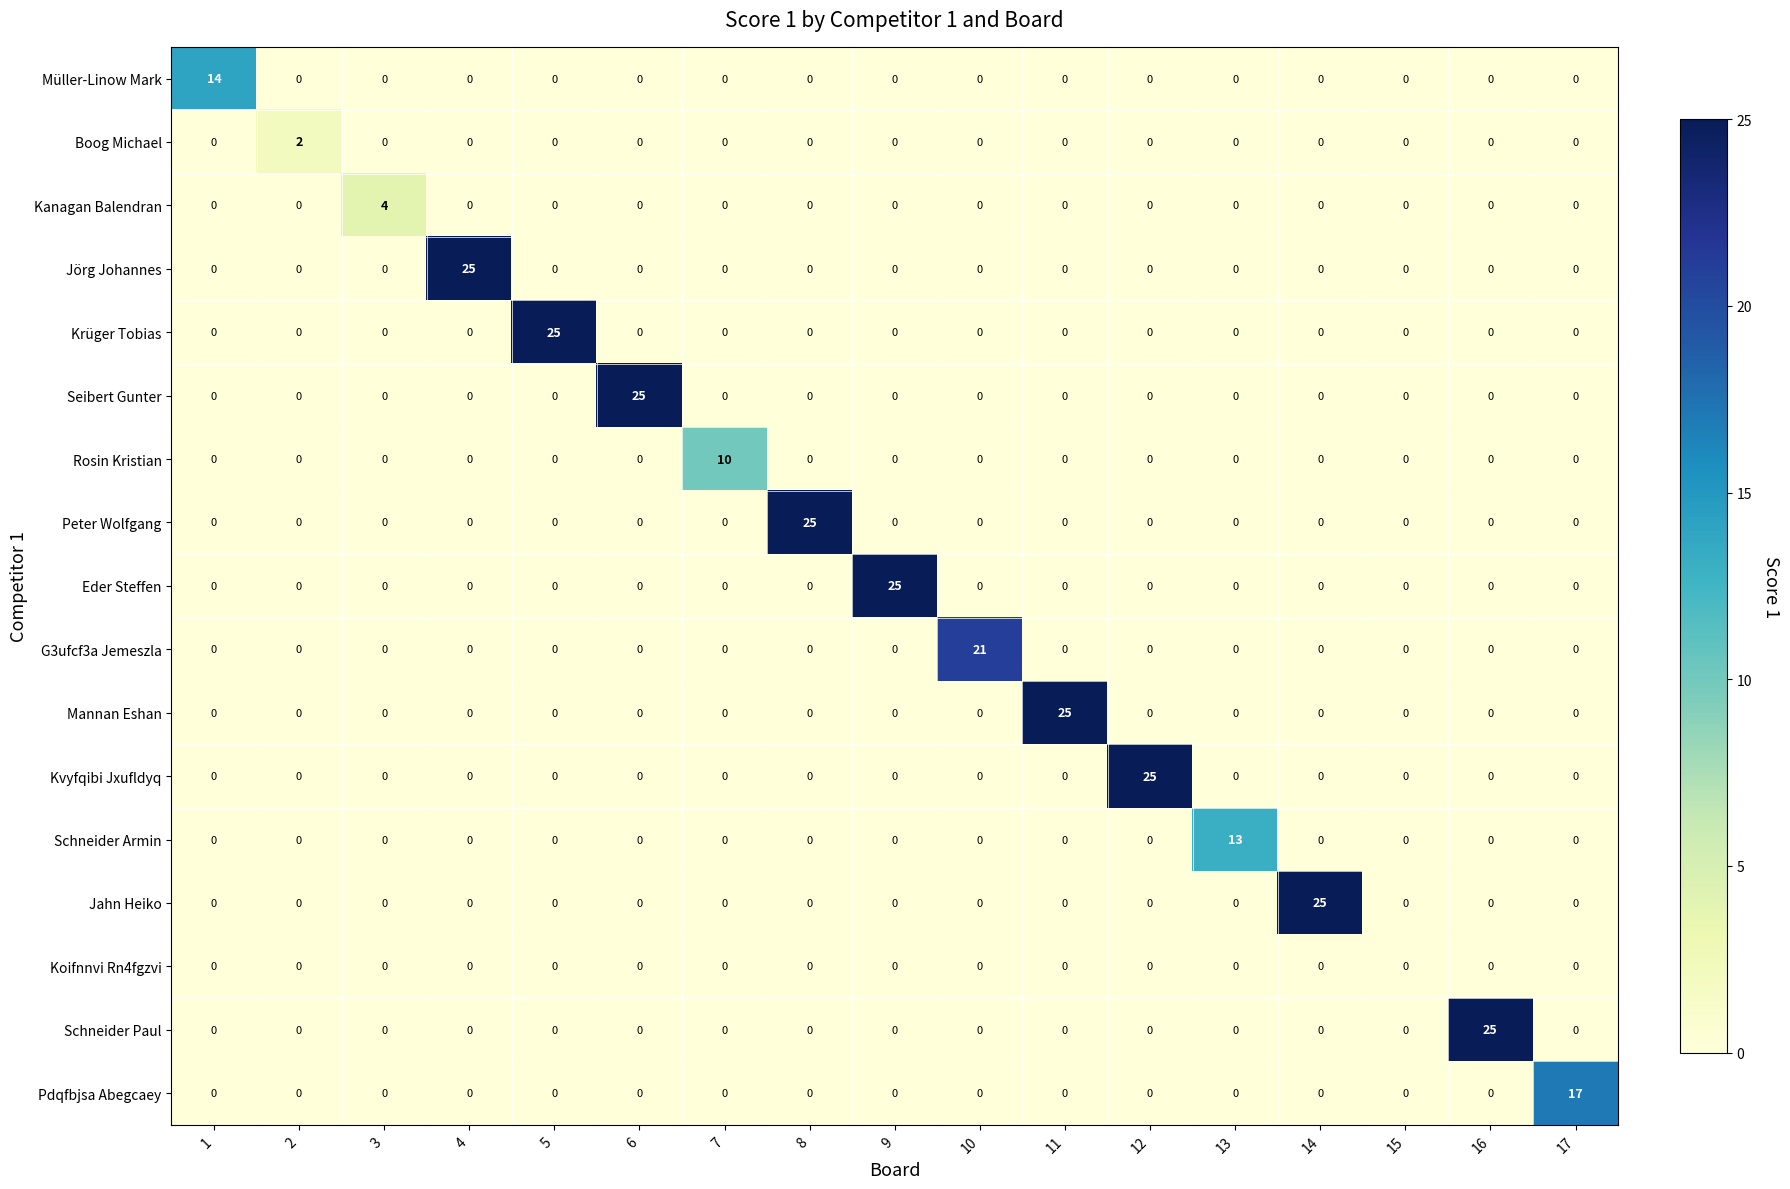

What is the total value across all series at 10?

21